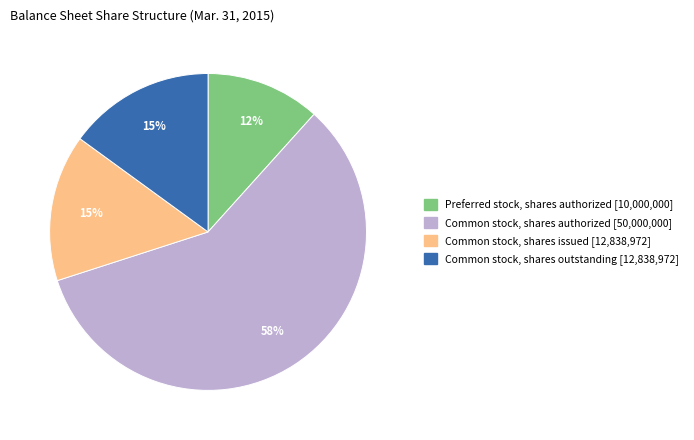

To the nearest percent, what is the average slice percentage?

25%